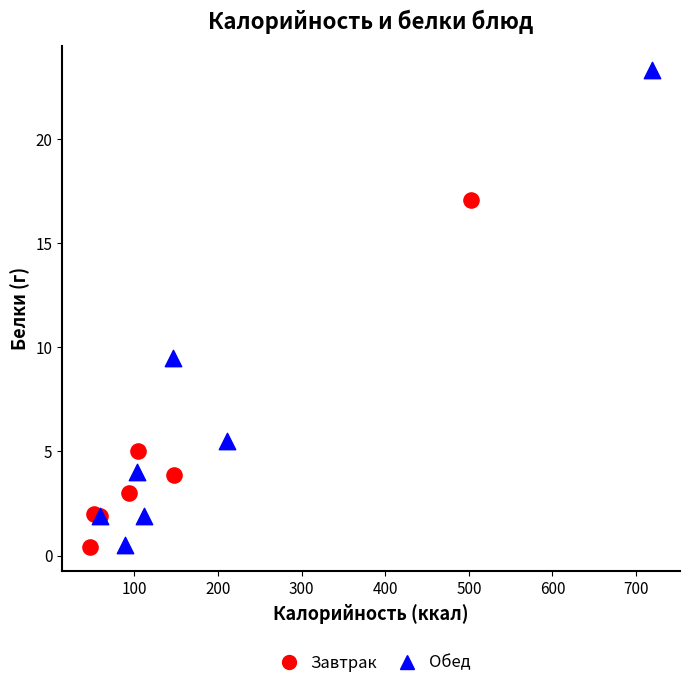

Which series contains the highest Y value?

Обед